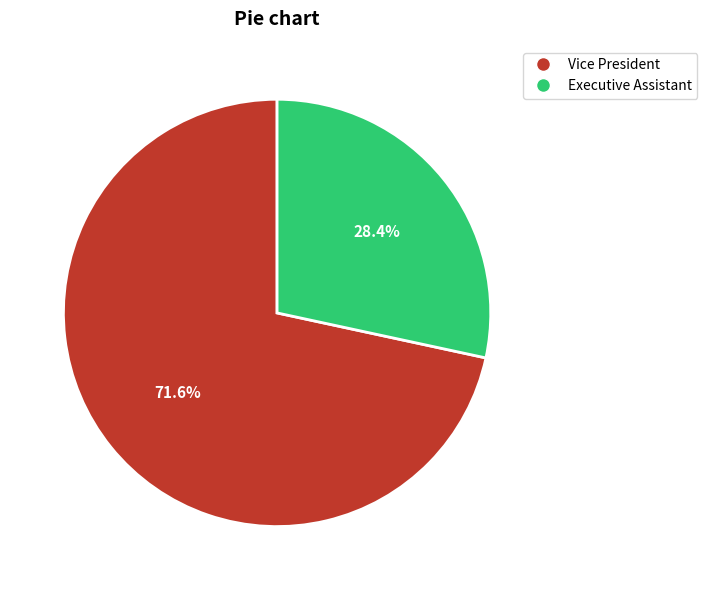

What is the total percentage of Executive Assistant and Vice President?

100.0%